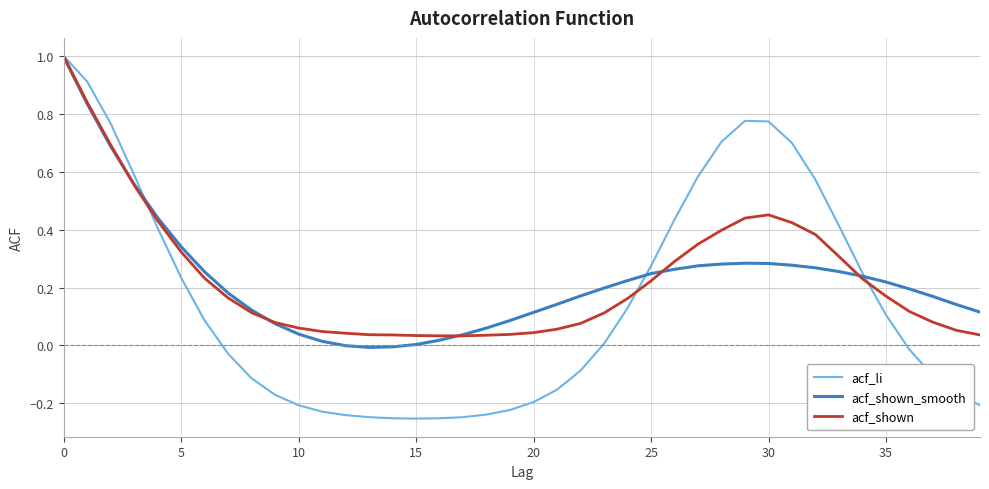

What is the highest value of the acf_li series?

1.0